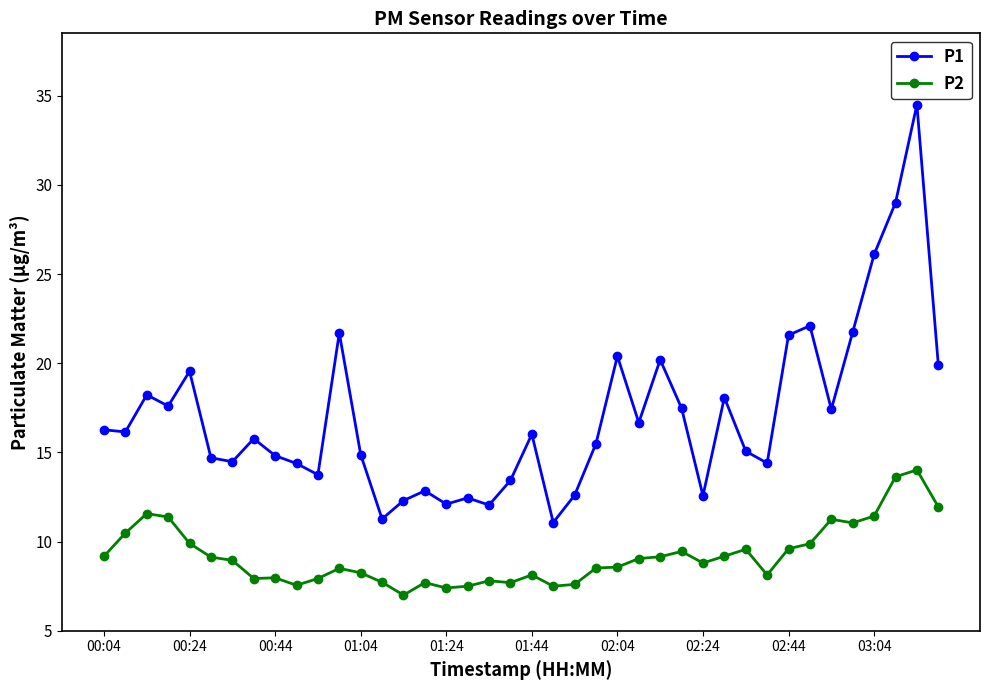

True or false: P2 and P1 cross at least once.

False